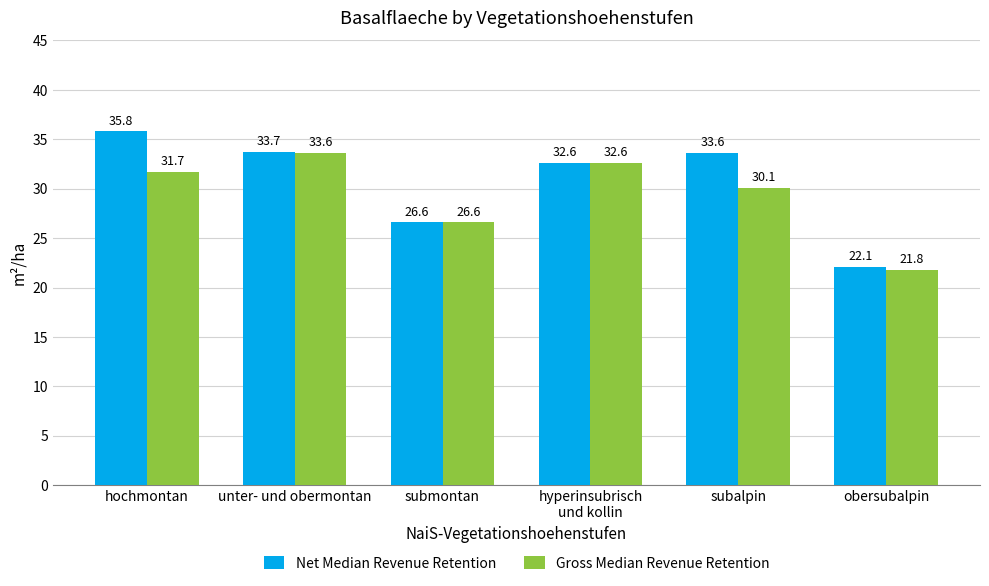

Reading left to right, list all the values displayed in this chart.

Net Median Revenue Retention: hochmontan=35.8	unter- und obermontan=33.7	submontan=26.6	hyperinsubrisch
und kollin=32.6	subalpin=33.6	obersubalpin=22.1
Gross Median Revenue Retention: hochmontan=31.7	unter- und obermontan=33.6	submontan=26.6	hyperinsubrisch
und kollin=32.6	subalpin=30.1	obersubalpin=21.8